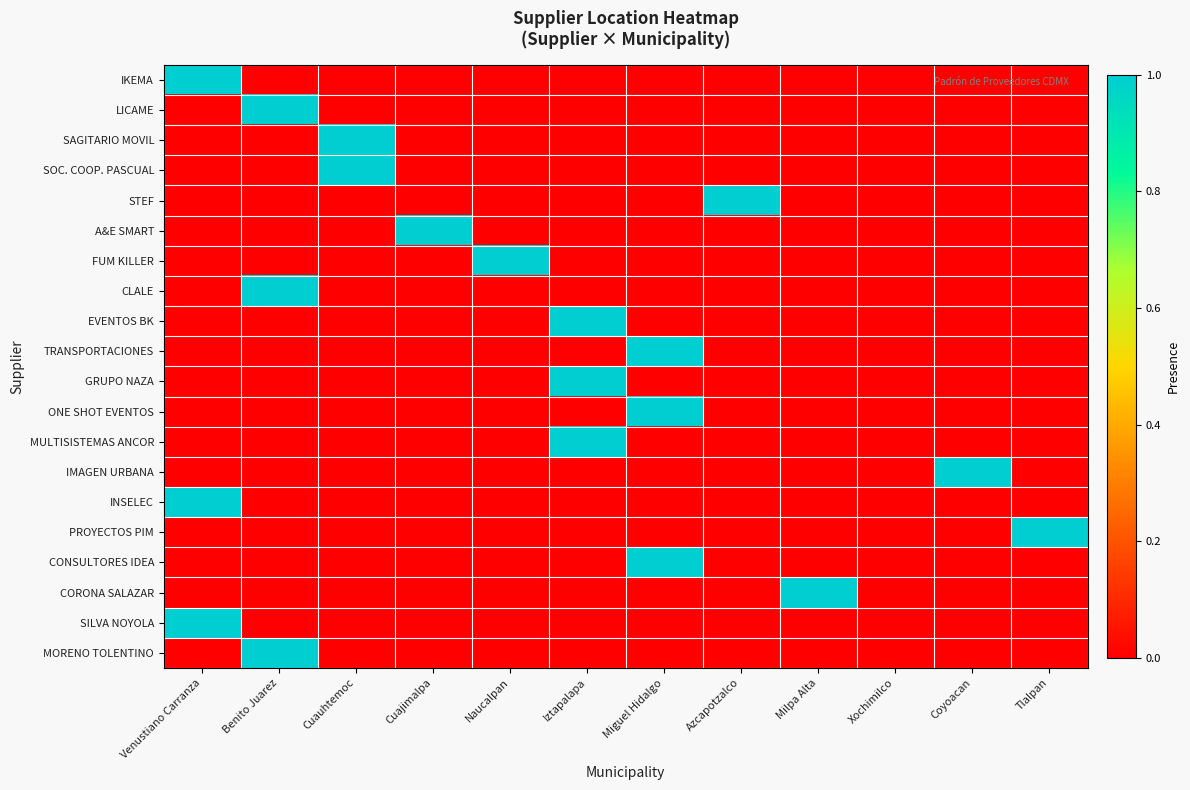

At how many categories does at least one series exceed 0?

11